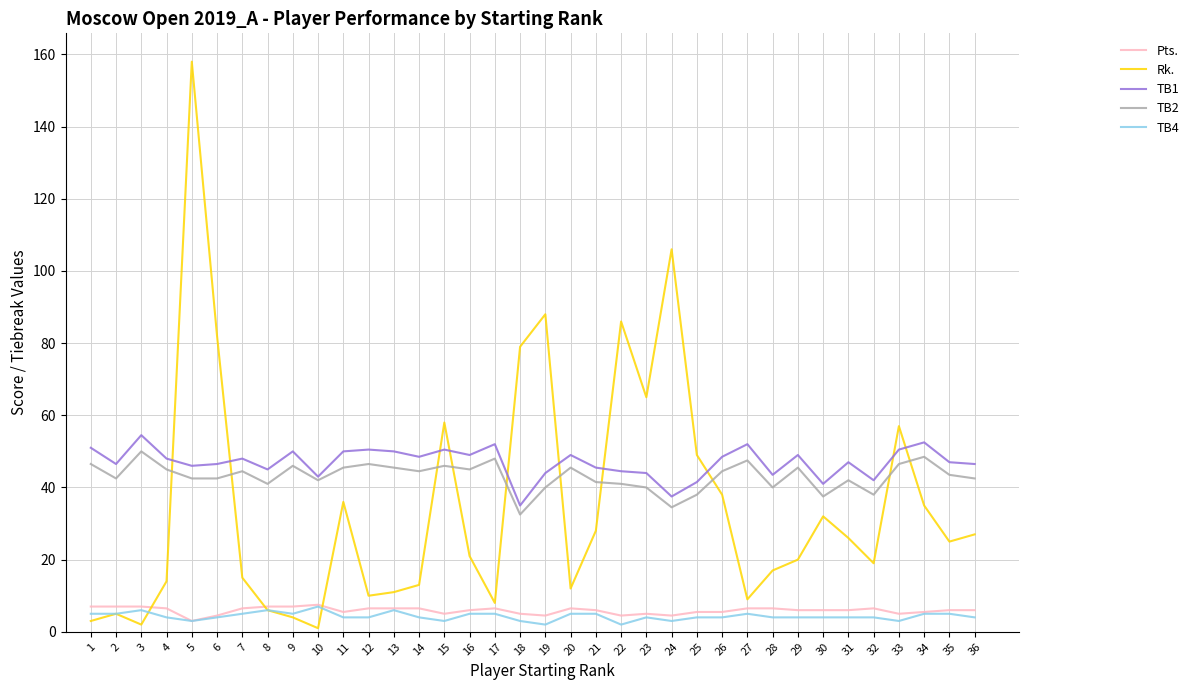

Which series has the widest spread of values?

Rk.